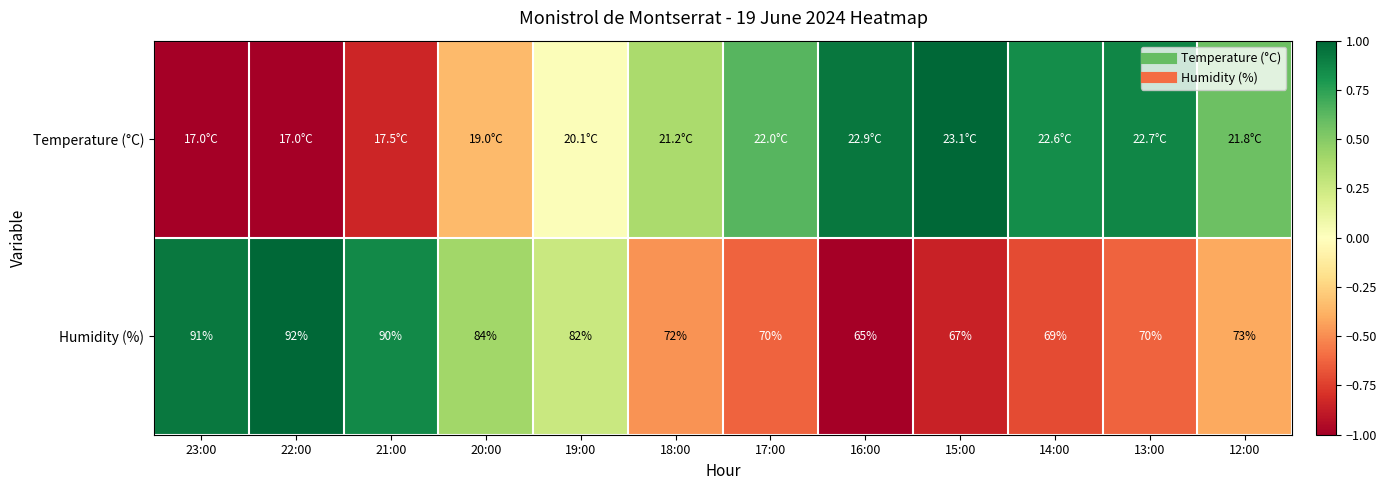

The Humidity (%) series shows -0.5 at 18:00. True or false?

True